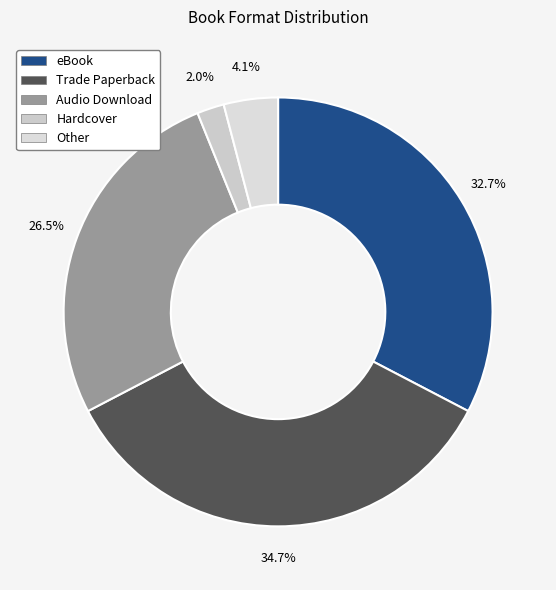

Is there any slice that represents more than half of the pie?

No